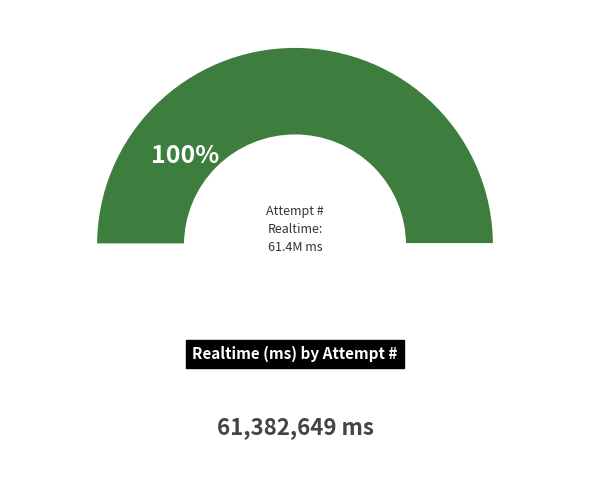

To the nearest percent, what portion does 4 represent?

100%